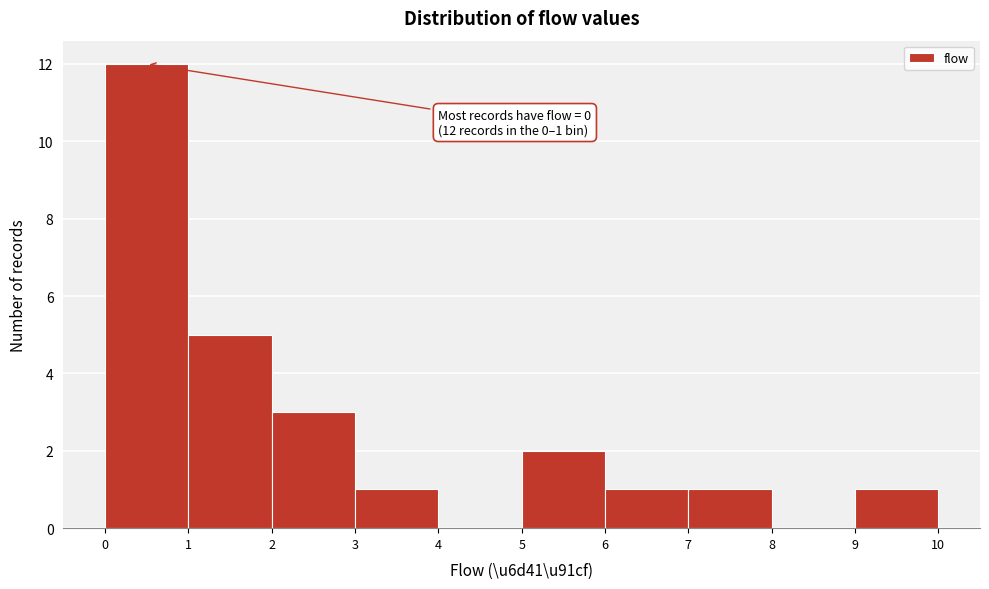

Over which range of the x-axis is the bar tallest?

0 to 1